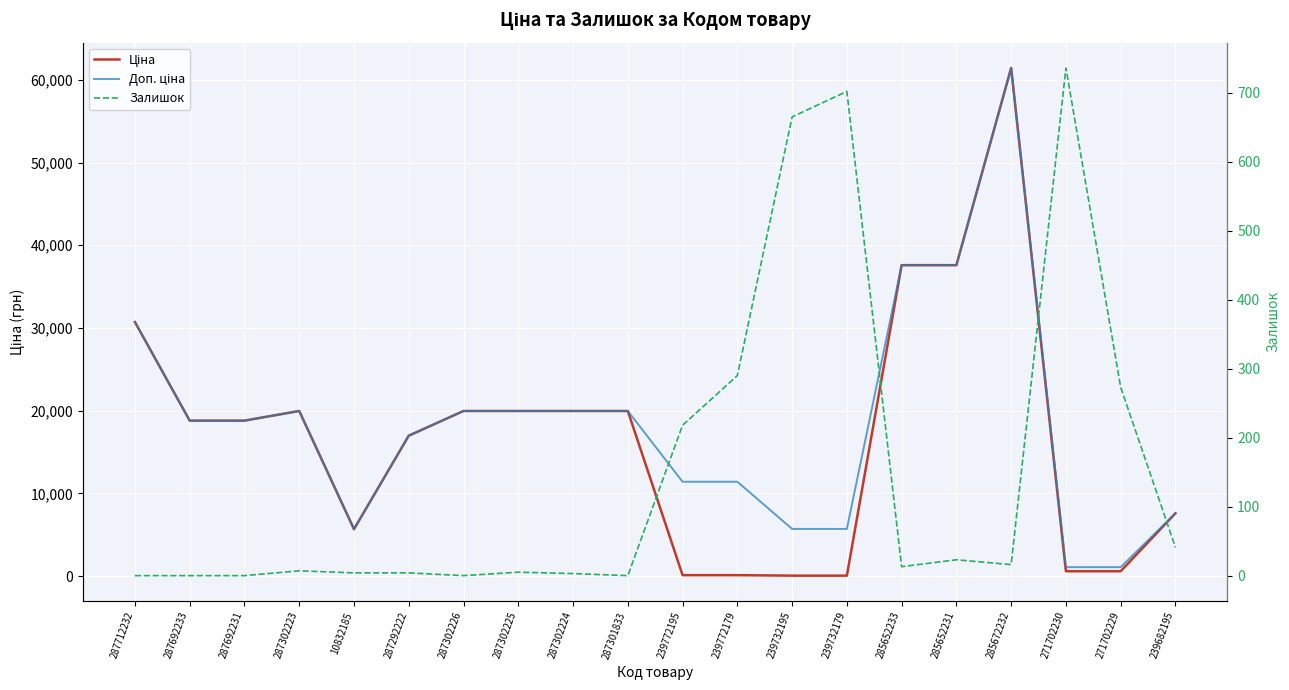

Which series has the largest total across all categories?

Доп. ціна